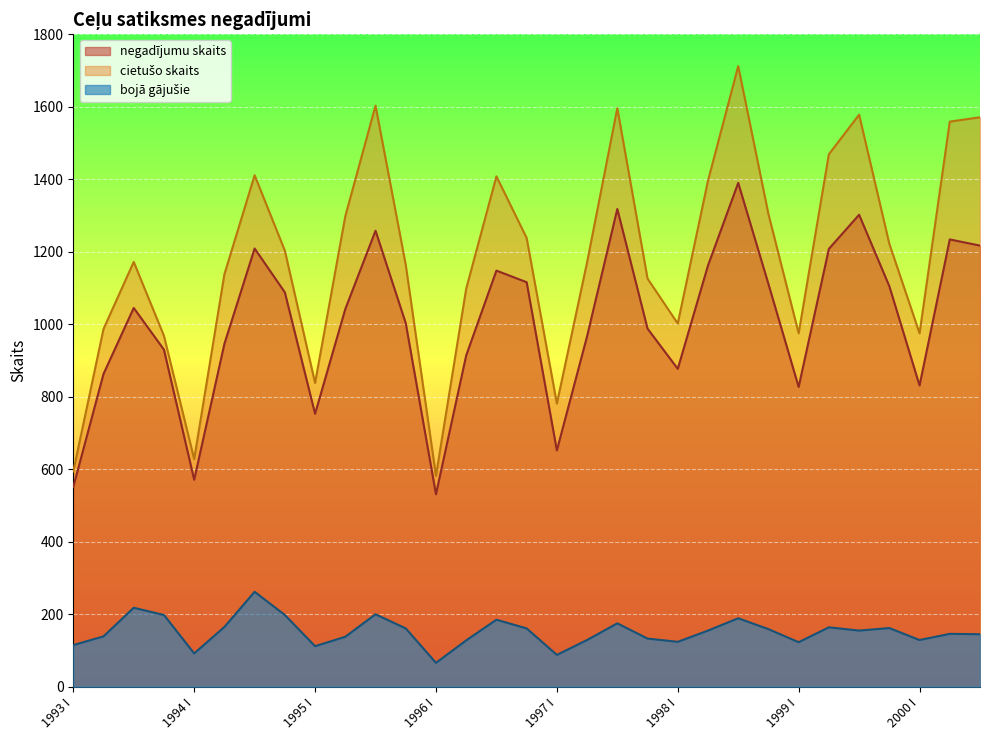

Which series has the largest total across all categories?

cietušo skaits